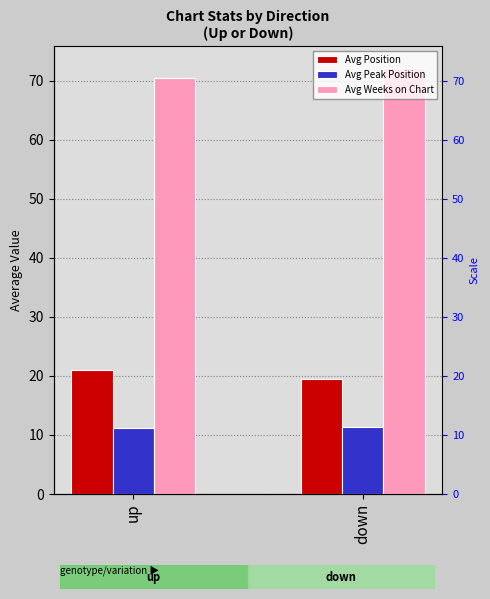

What is the label of the 1st bar from the left?

up